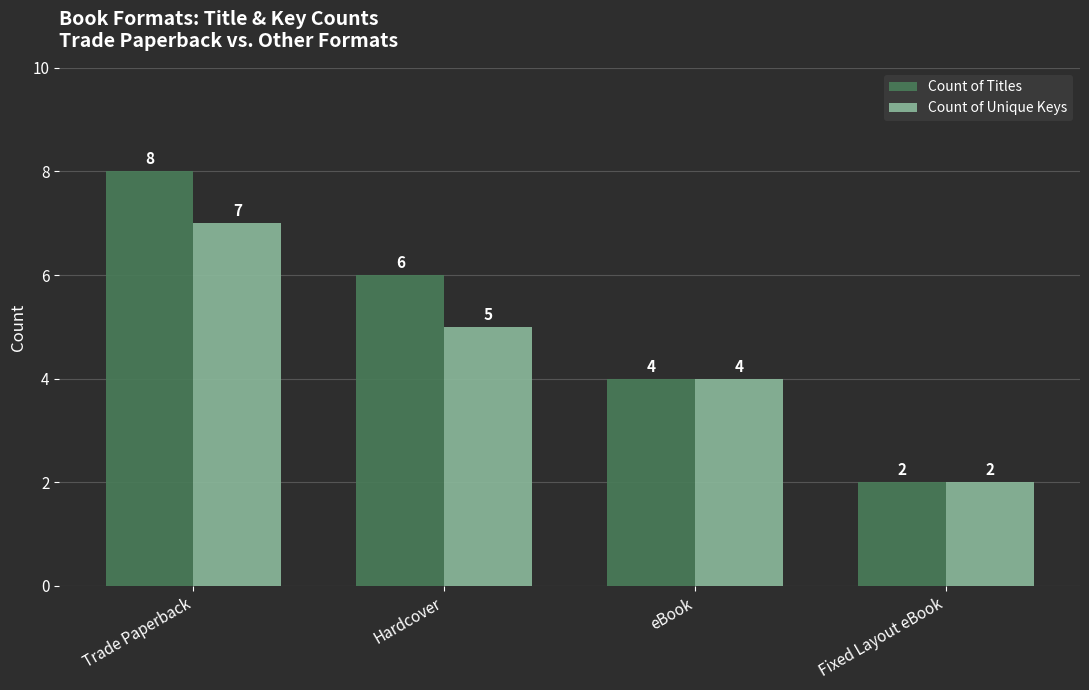

How many bars are there in total?

8